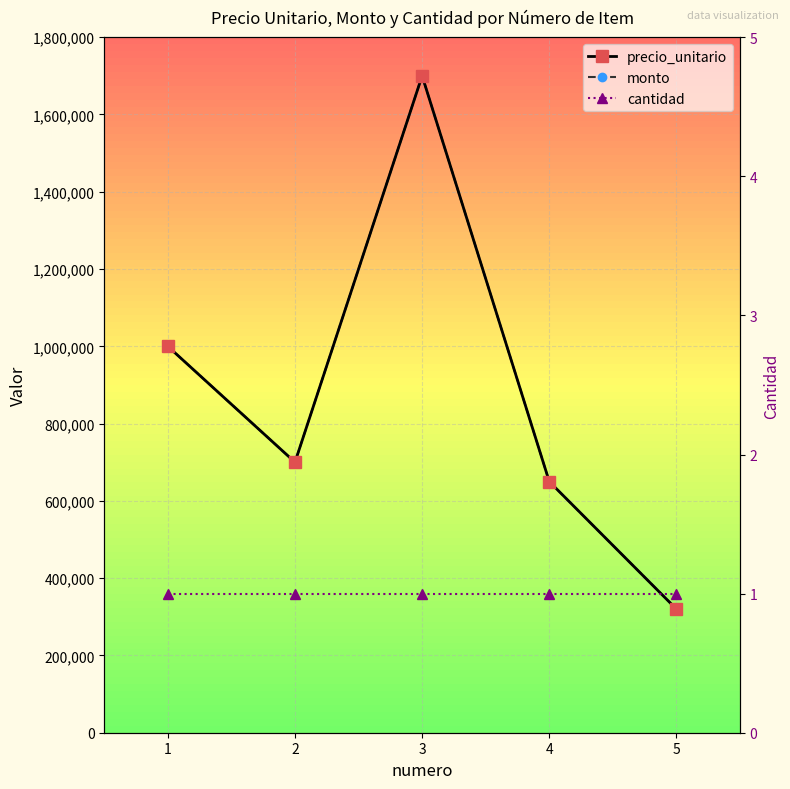

Does the chart display data point markers on the line(s)?

Yes